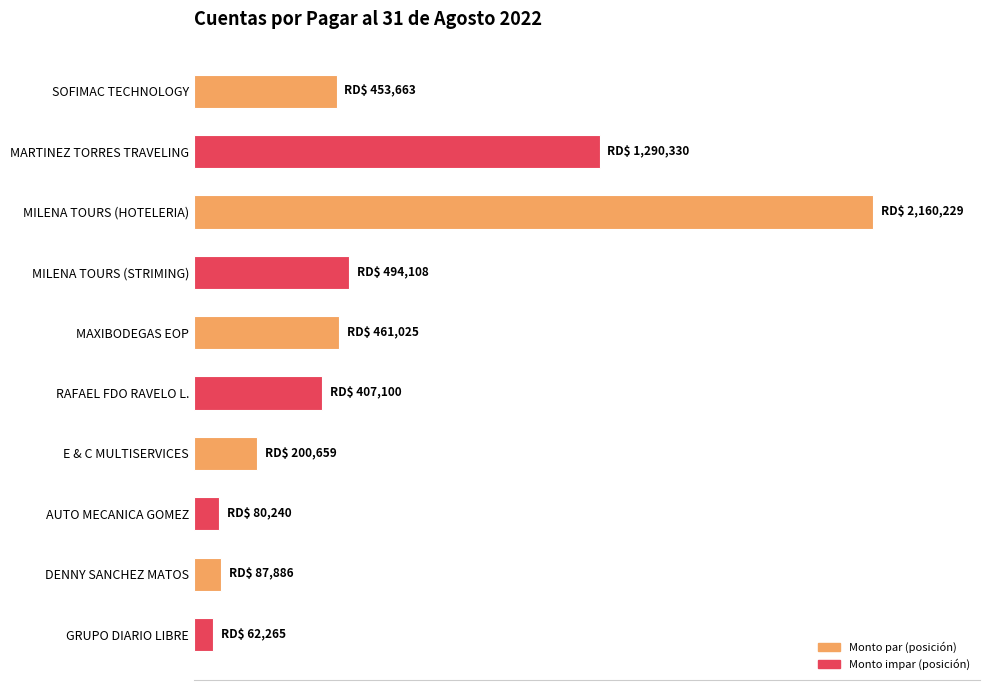

Does the chart contain stacked bars?

No